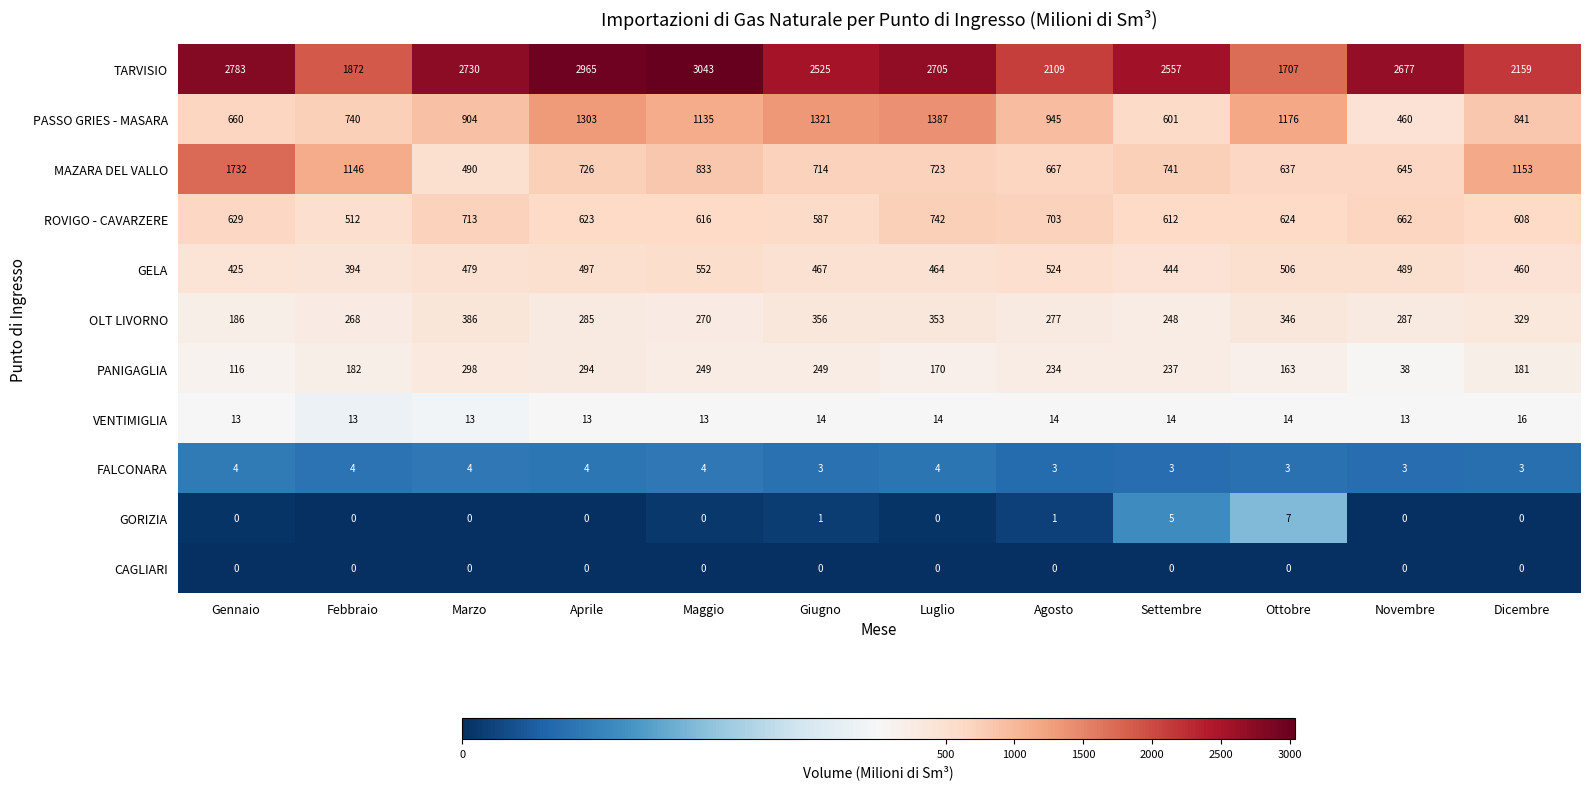

At which label does PASSO GRIES - MASARA first exceed 945?

Aprile